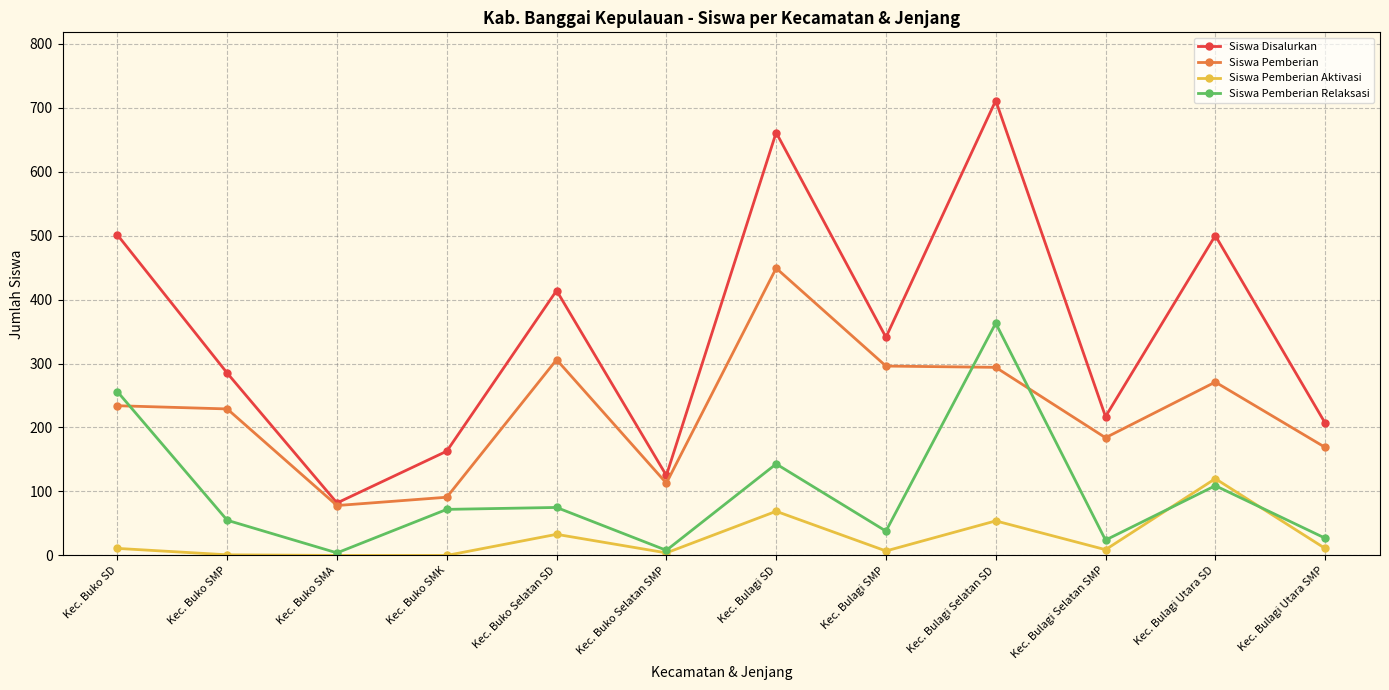

In Siswa Pemberian Relaksasi, how many points are lower than both neighbors (excluding endpoints)?

4